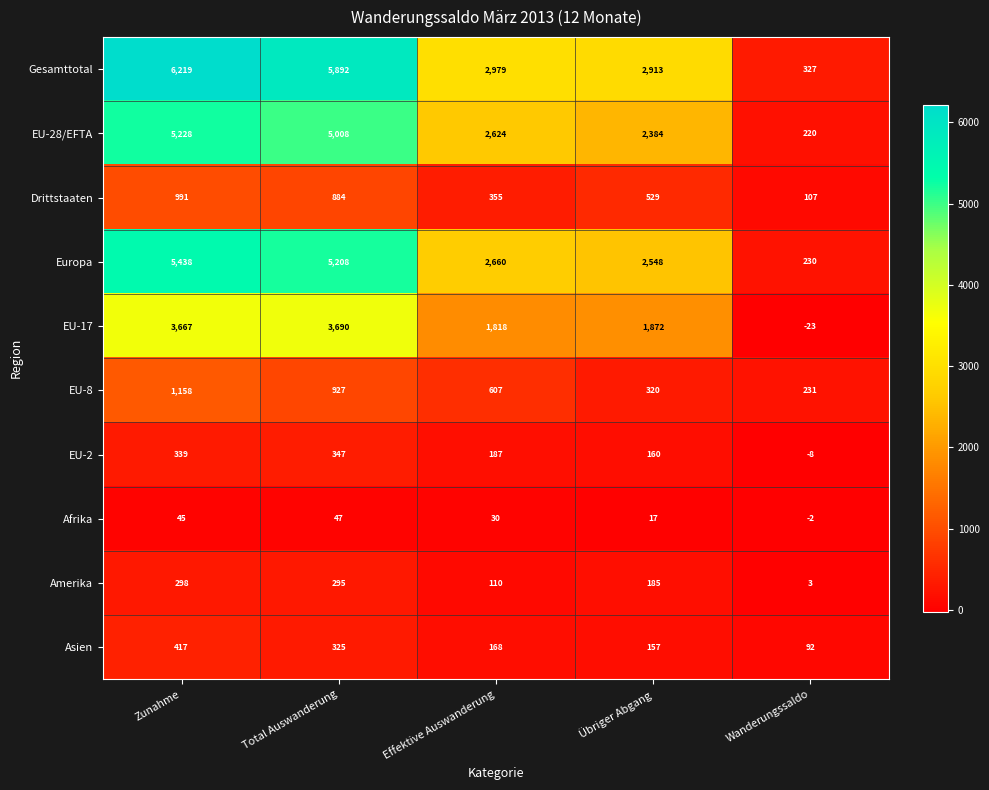

The EU-8 series shows 644 at Zunahme. True or false?

False